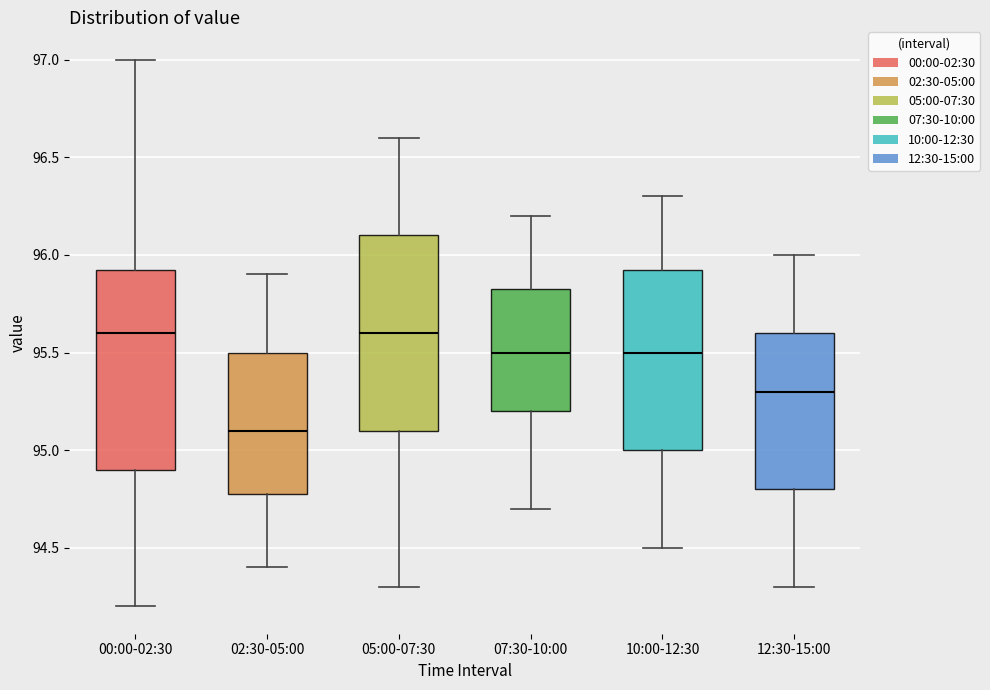

Where is the lower edge of the box for 00:00-02:30 on the y-axis? The values are not printed on the chart, so give them approximately, as read against the axis.

94.90